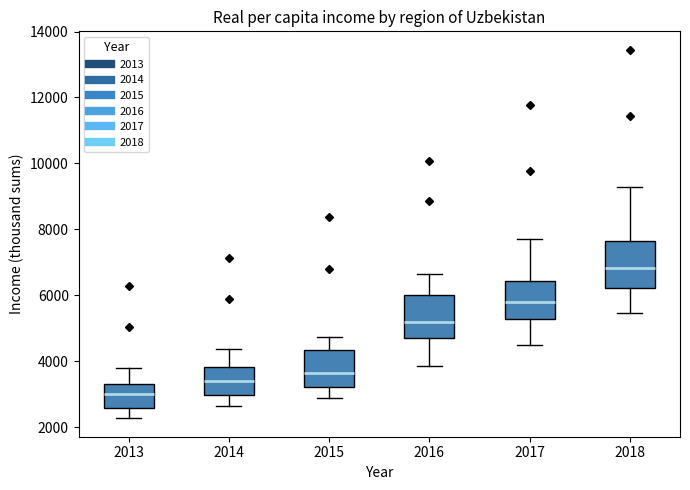

Reading left to right, read every box against the y-axis: the position of its median line, the range the box covers, and the ends of its whiskers. The values are not printed on the chart, so give them approximately, as read against the axis.

2013: median 3000, box 2600 to 3400, whiskers 2200 to 3800
2014: median 3400, box 3000 to 3800, whiskers 2600 to 4400
2015: median 3600, box 3200 to 4400, whiskers 2800 to 4800
2016: median 5200, box 4800 to 6000, whiskers 3800 to 6600
2017: median 5800, box 5200 to 6400, whiskers 4400 to 7800
2018: median 6800, box 6200 to 7600, whiskers 5400 to 9200